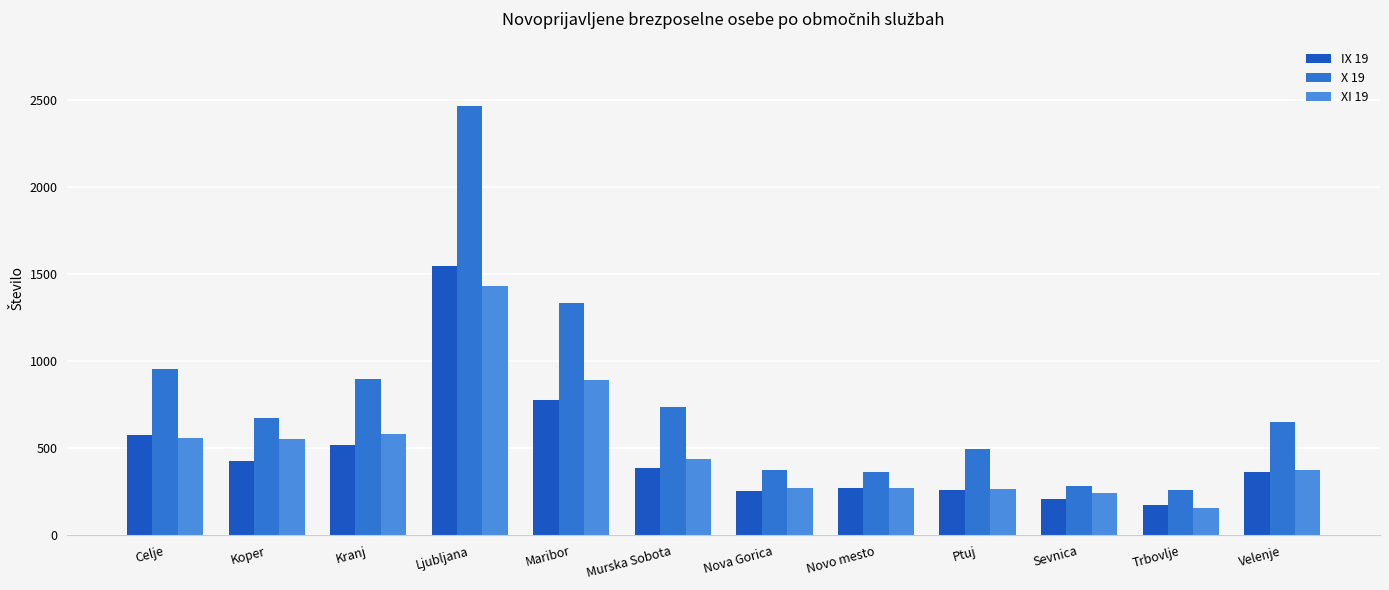

Are the bars horizontal?

No